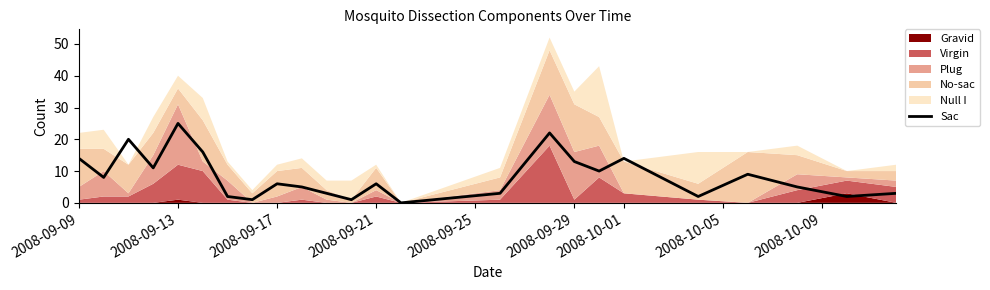

The Sac series shows 14 at 2008-09-13. True or false?

False